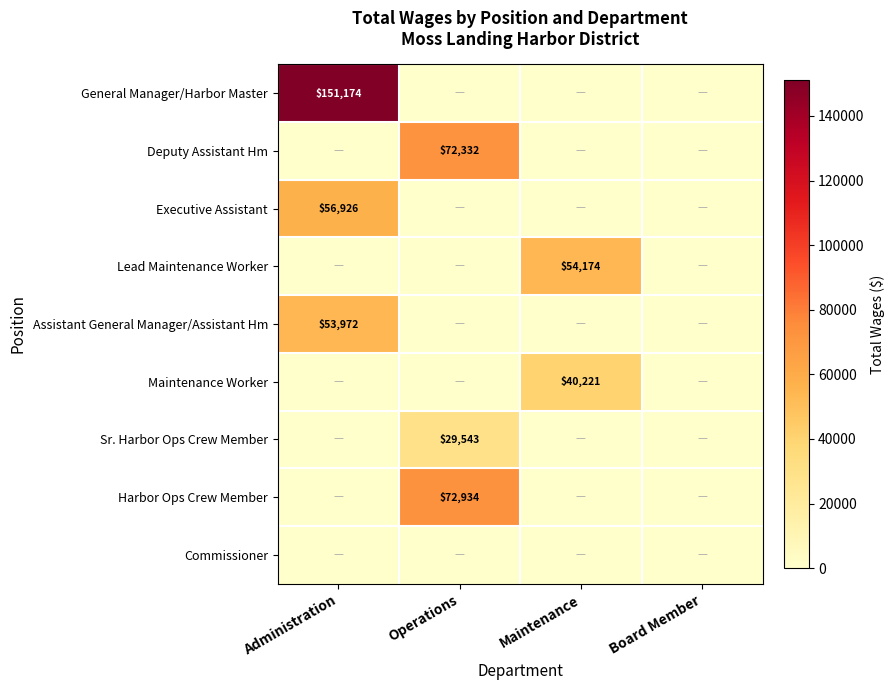

What is the total value across all series at Operations?

174809